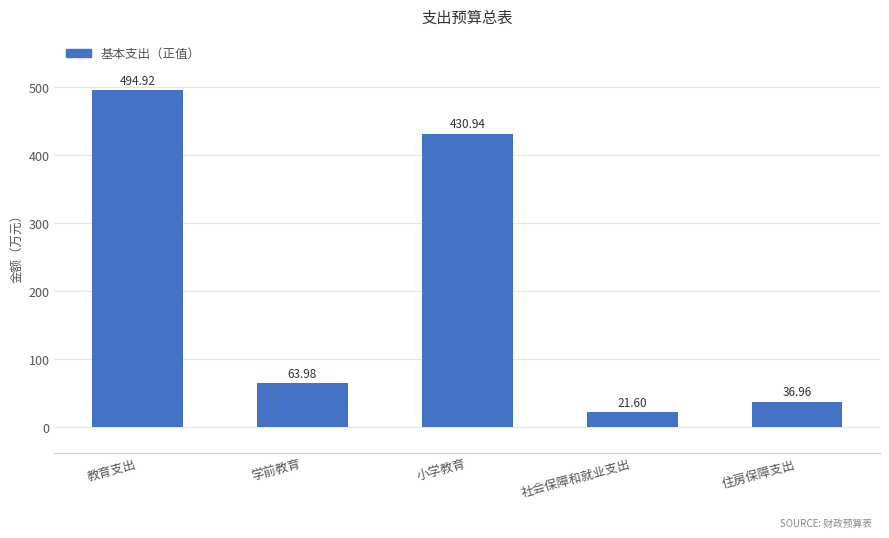

What is the label of the 3rd bar from the left?

小学教育